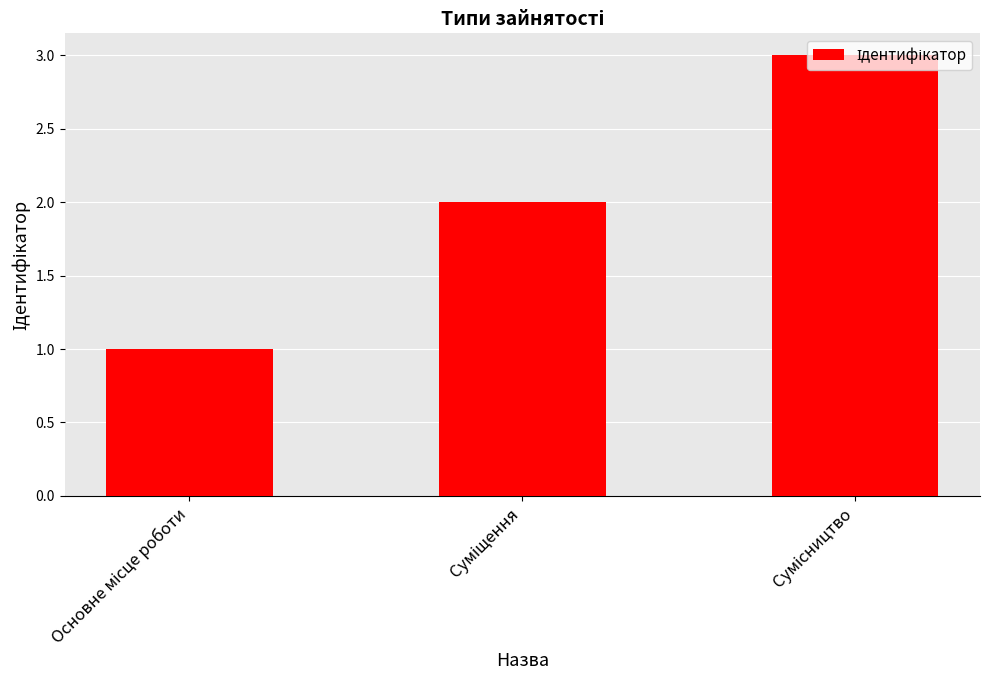

What is the maximum value shown in the chart?

3